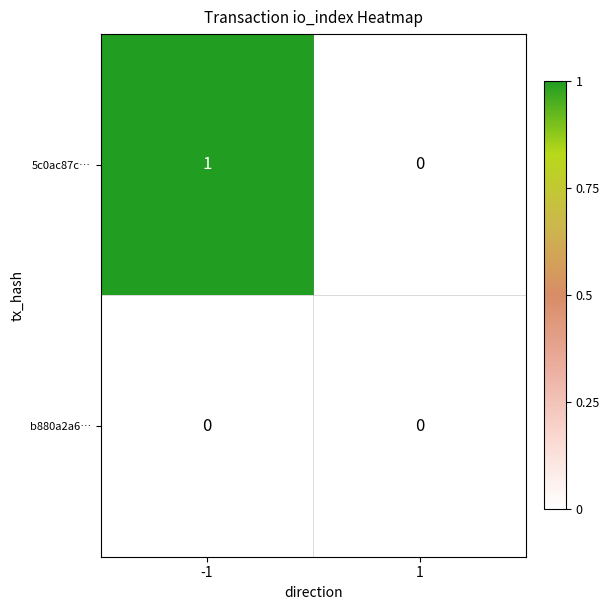

Which series has the largest range (max minus min)?

5c0ac87c…